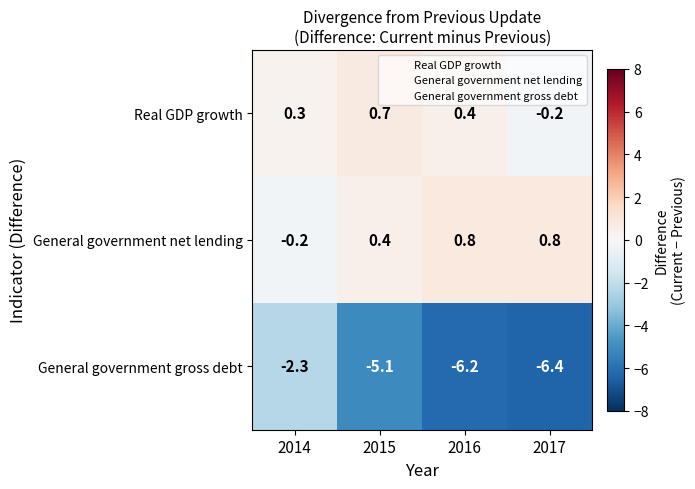

What is the minimum value for General government gross debt?

-6.4